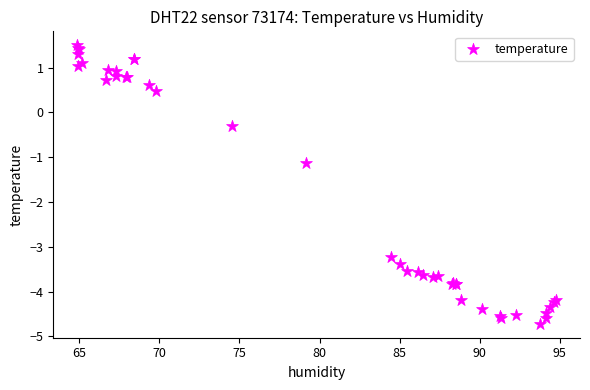

What Y value in the scatter plot is closest to -1?

-1.1